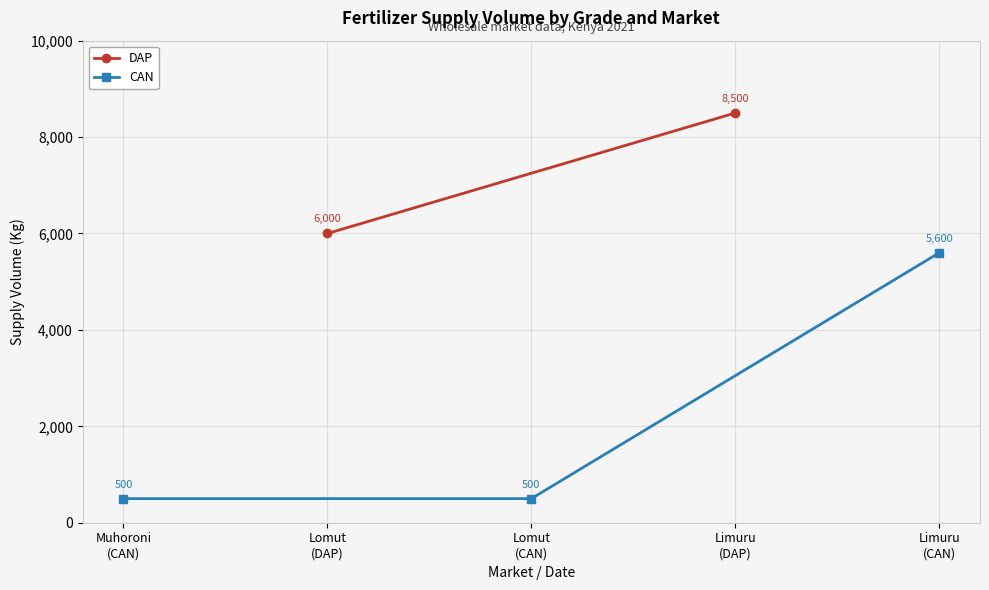

What is the average value?

2200